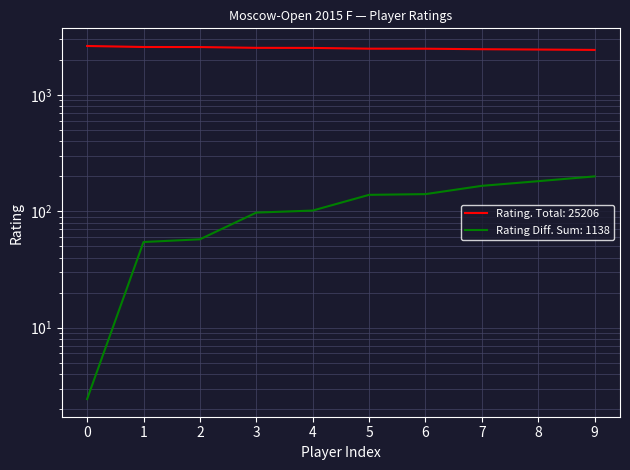

True or false: the data has more than 0 interior local peaks.

False